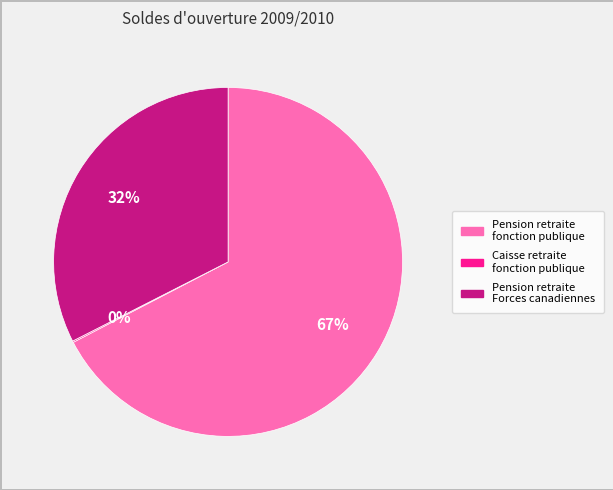

Is there a majority slice in this chart?

Yes